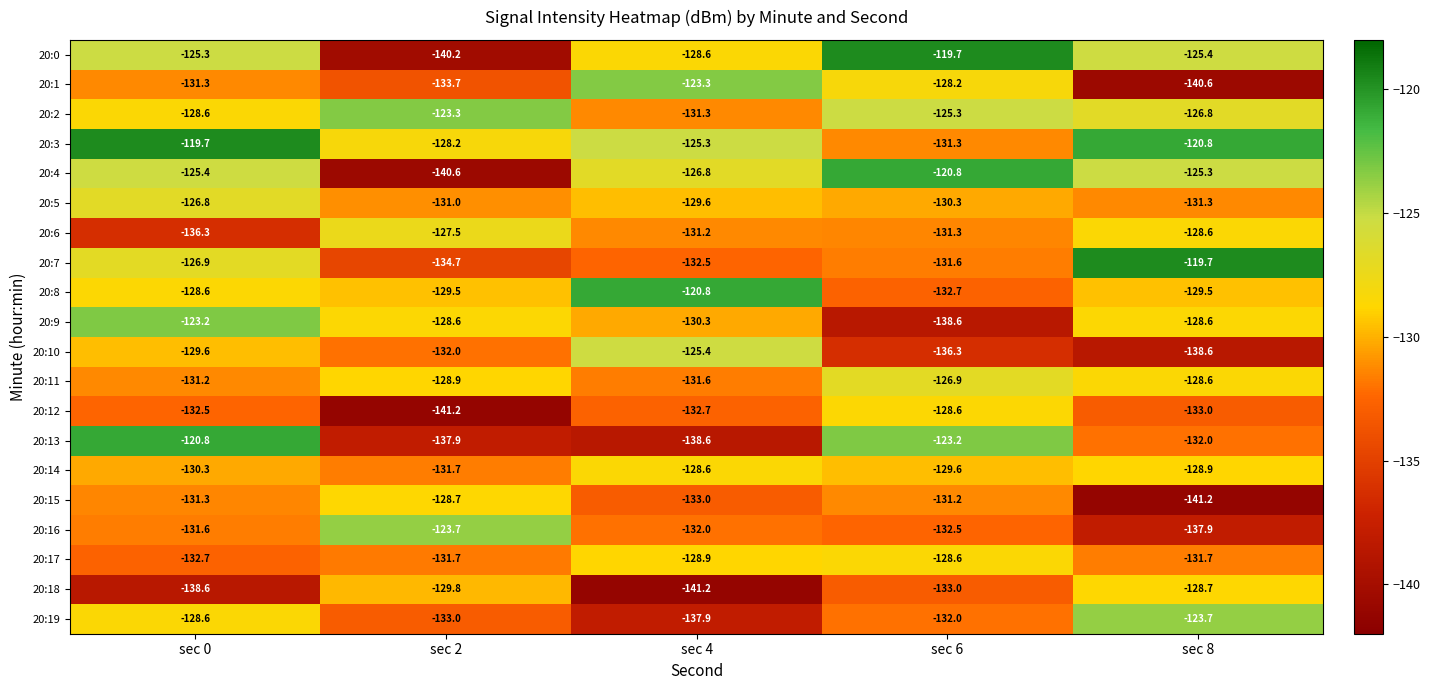

Rank the categories by 20:10 value from highest to lowest.

sec 4, sec 0, sec 2, sec 6, sec 8